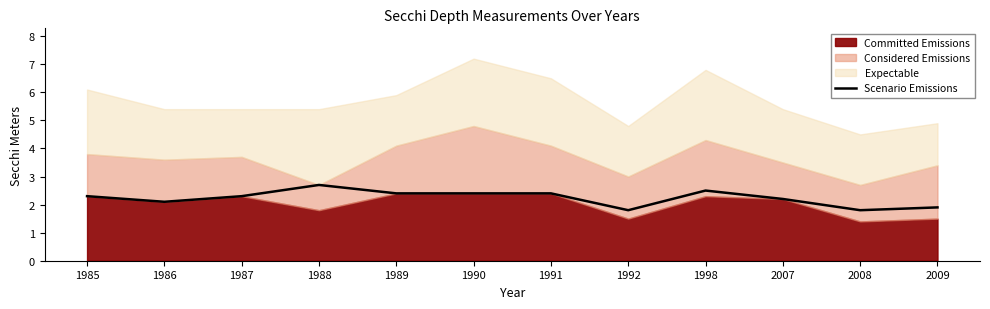

What is the approximate value at 2007?

2.2